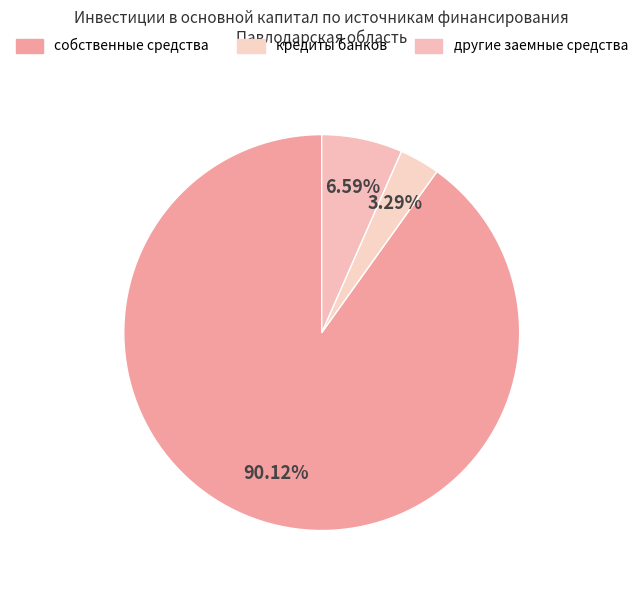

Rank the categories by value from highest to lowest.

собственные средства, другие заемные средства, кредиты банков